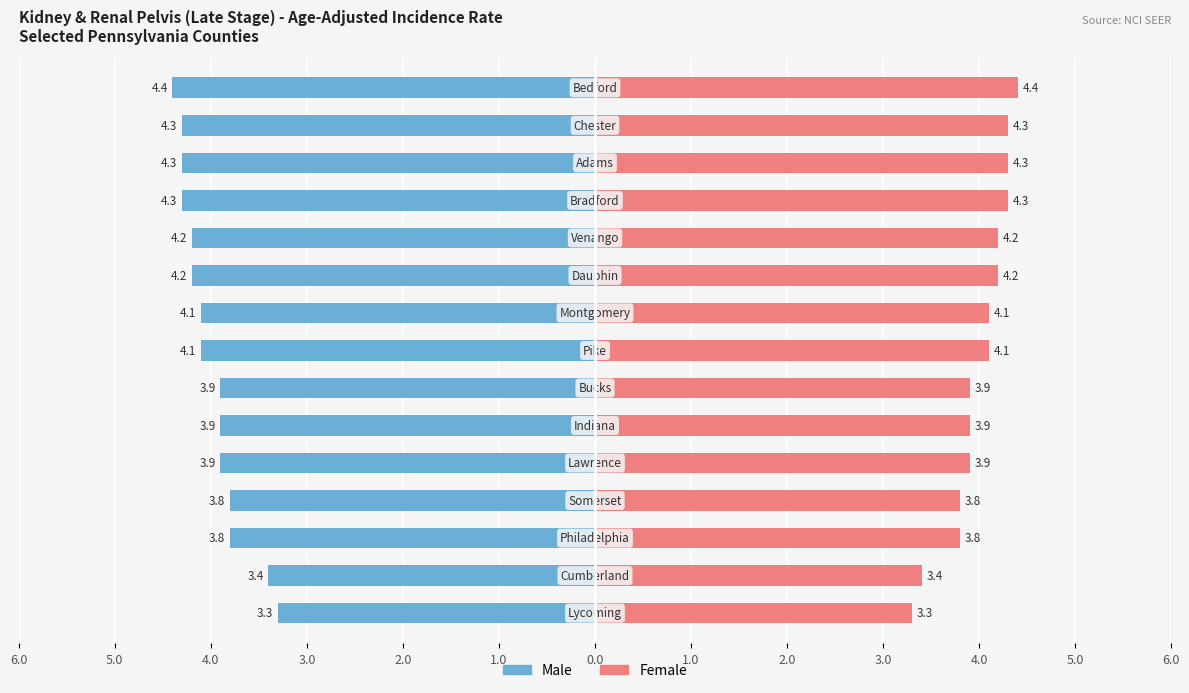

Which series has the largest total across all categories?

Female